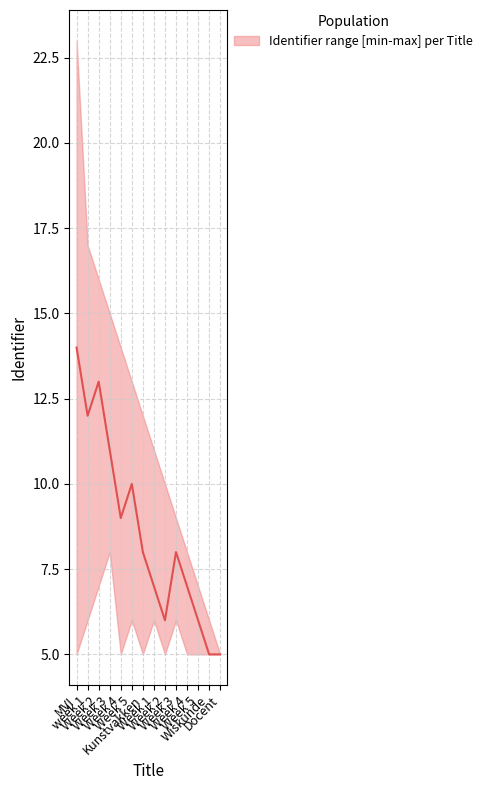

Where is the first local maximum?

Week 2